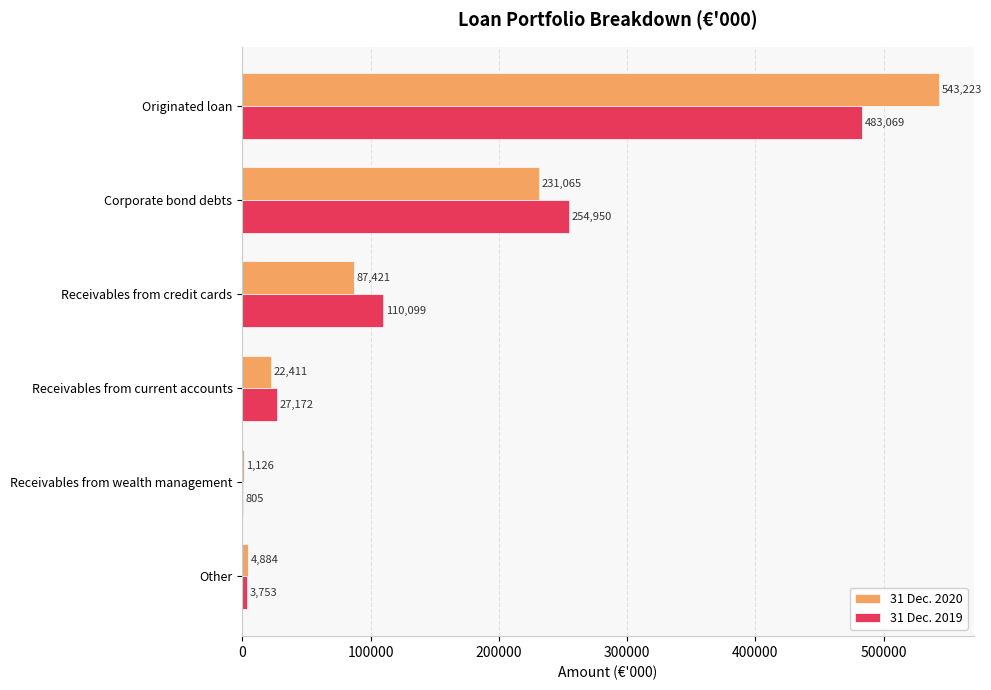

True or false: 31 Dec. 2019 has a value of 27172 at Receivables from current accounts.

True